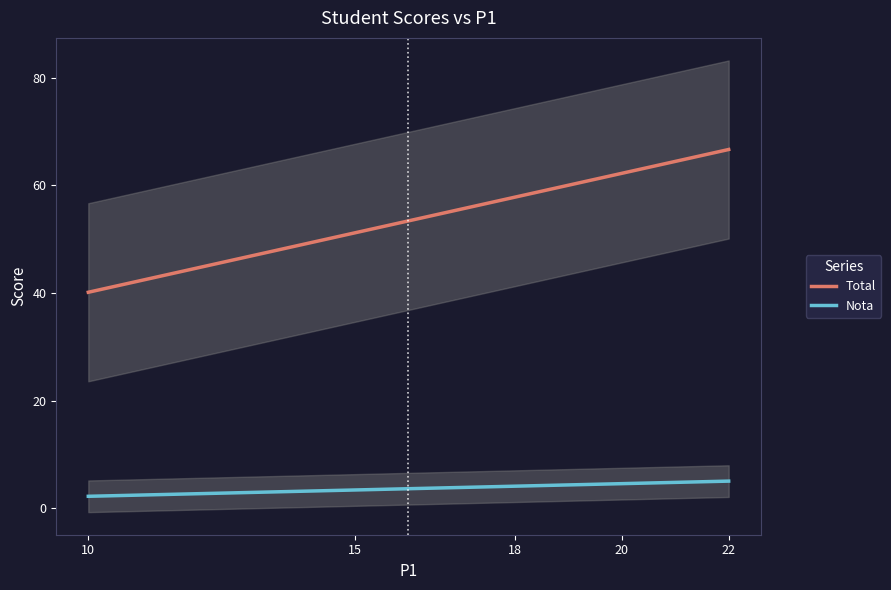

True or false: Total and P4 intersect in this chart.

False